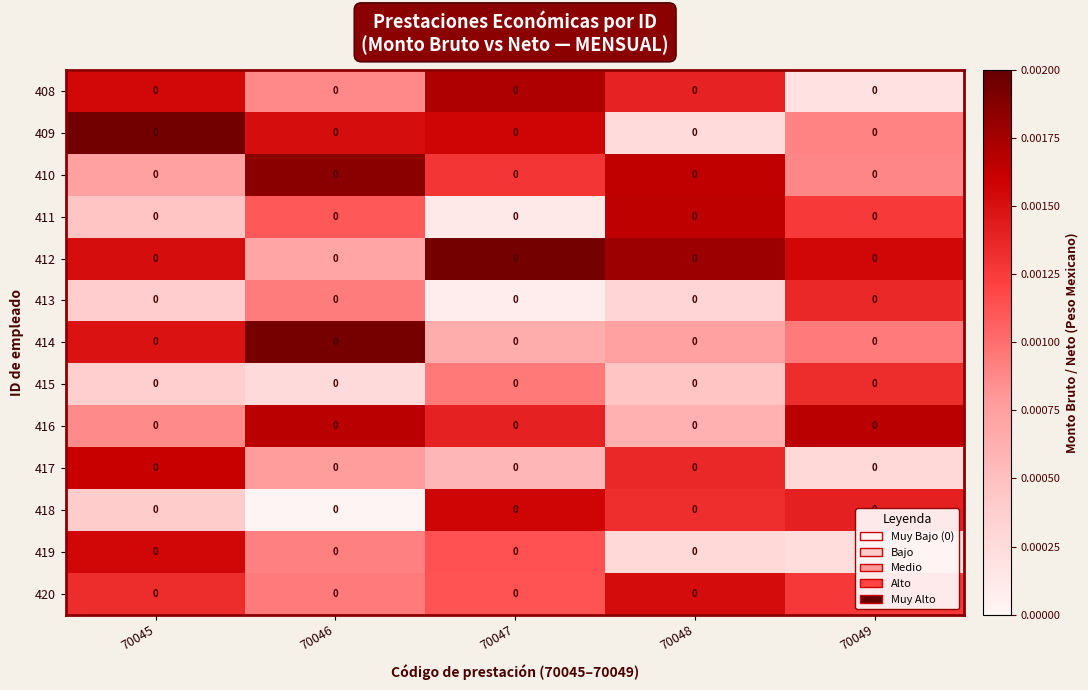

Is the value of 412 at 70048 greater than the value of 415 at 70048?

Yes